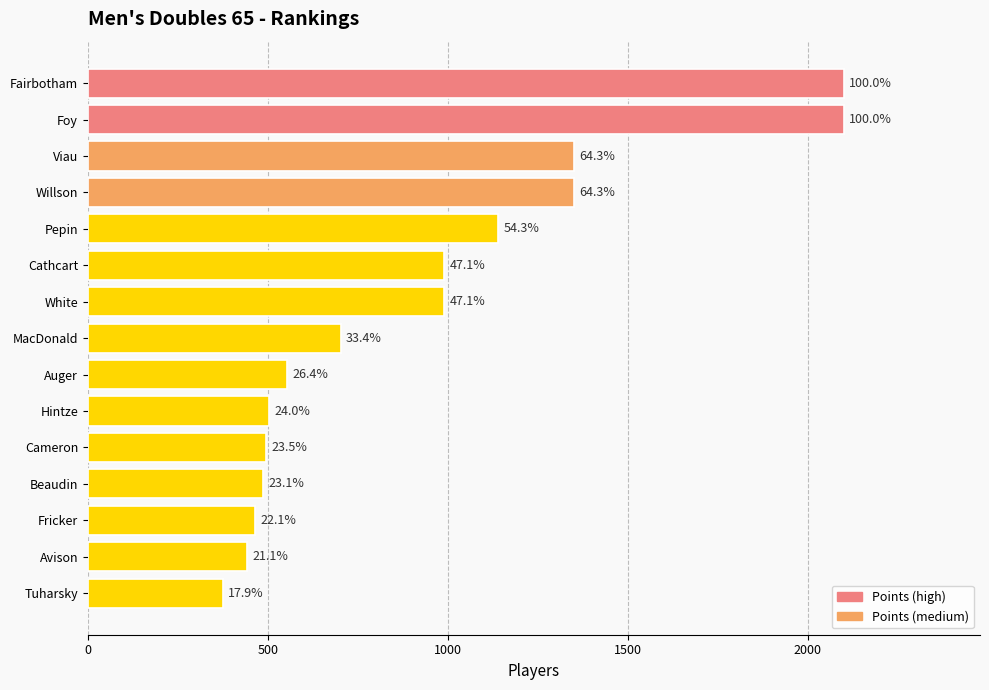

What is the smallest value displayed?

375.1